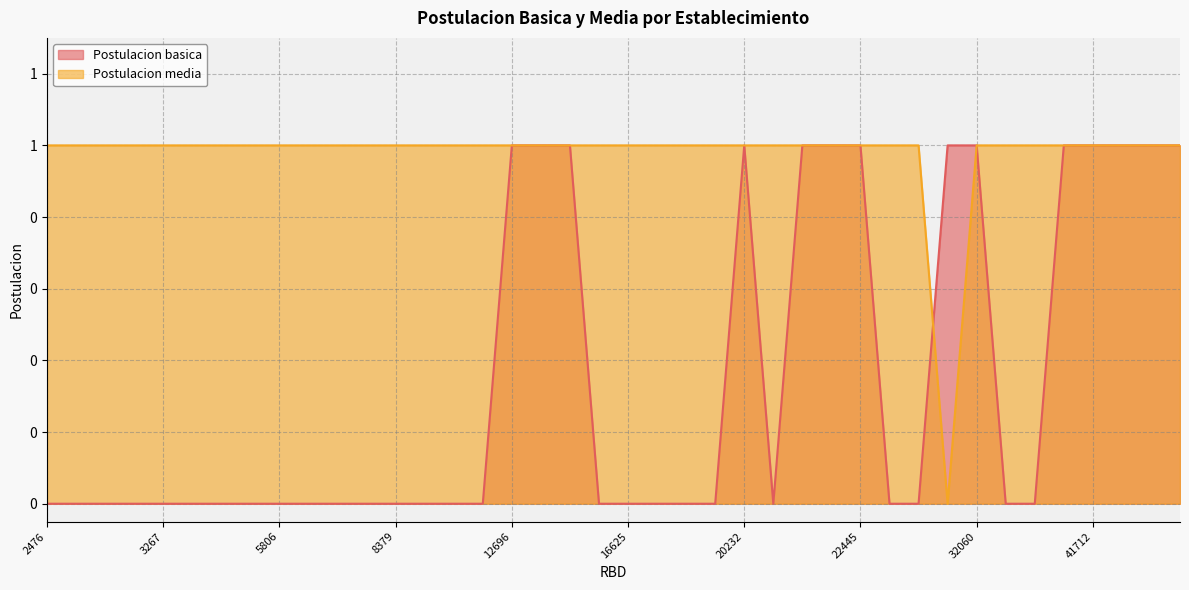

Where is the first local minimum for Postulacion basica?

20260